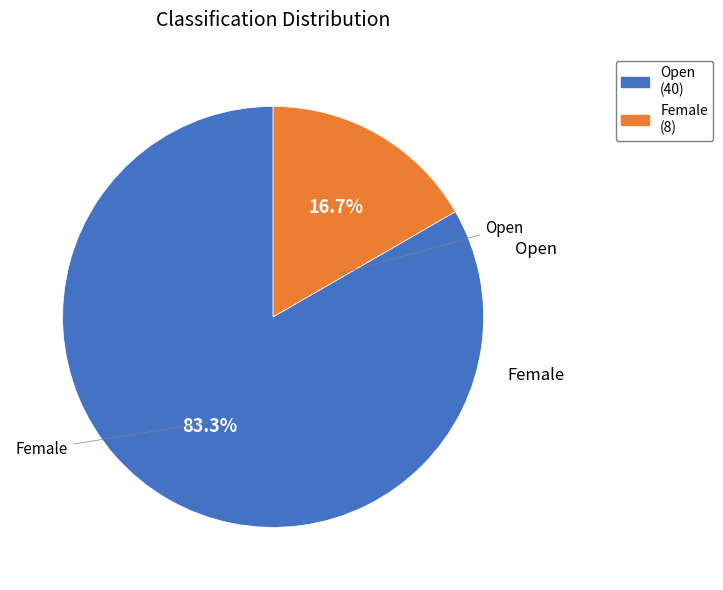

How many segments does this pie chart have?

2